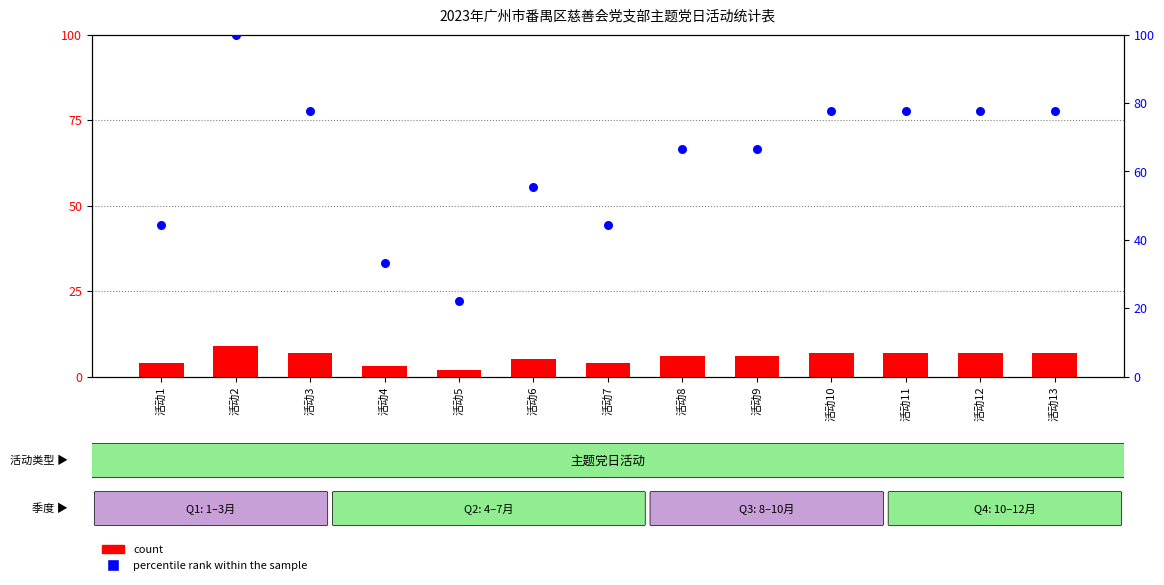

What are all the series names shown in the legend?

count, percentile rank within the sample